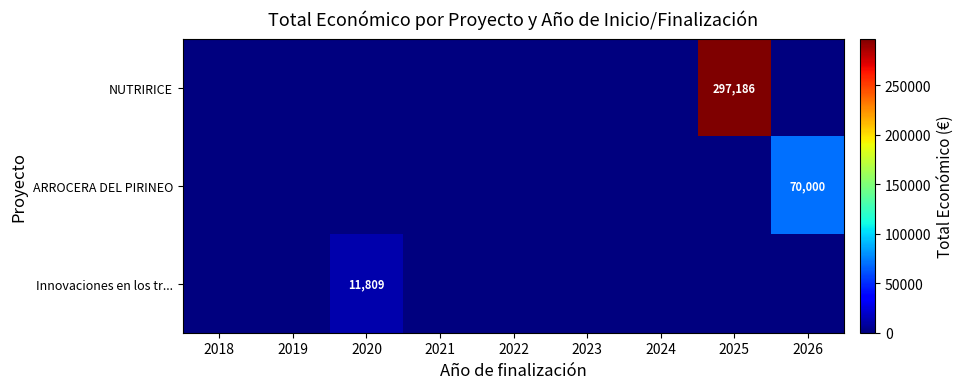

What is the greatest value displayed?

297186